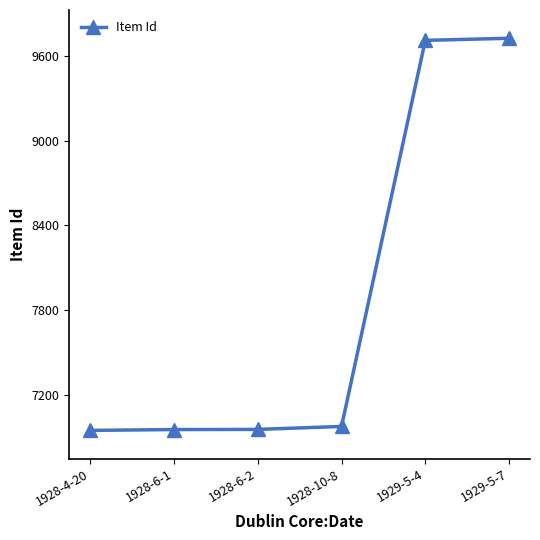

Which has a higher value, 1929-5-4 or 1928-6-2?

1929-5-4